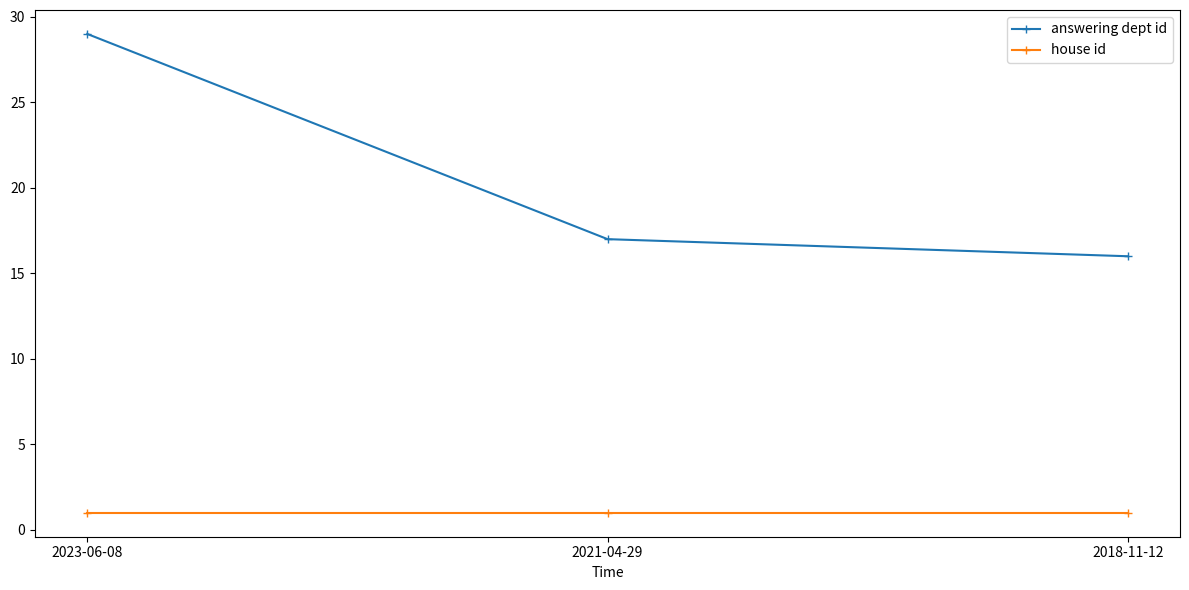

At which category is the sum across all series the highest?

2023-06-08